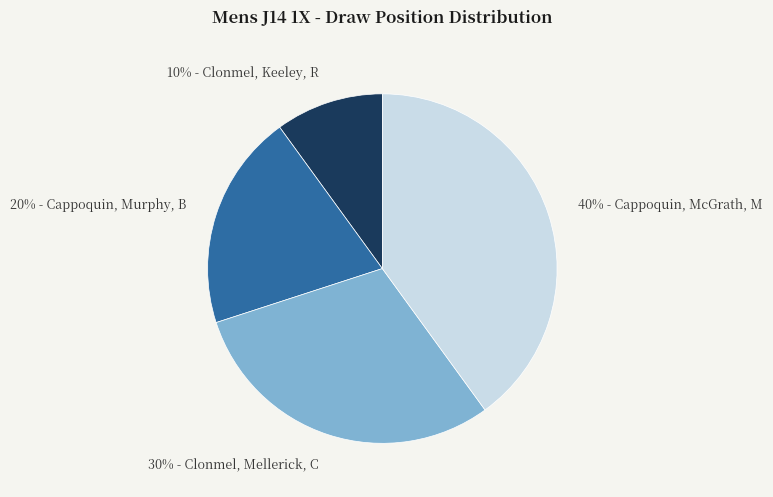

Which category has the biggest portion of the pie?

40% - Cappoquin, McGrath, M